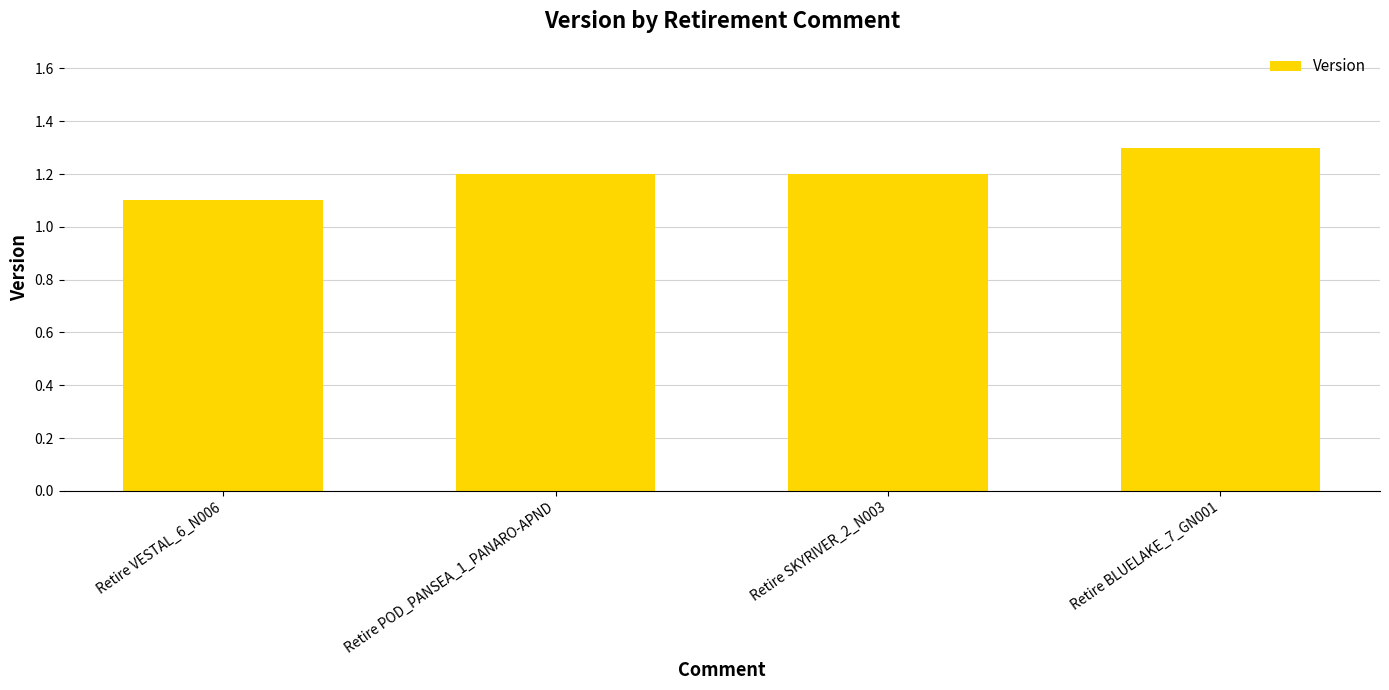

What is the difference between the maximum and minimum values?

0.2